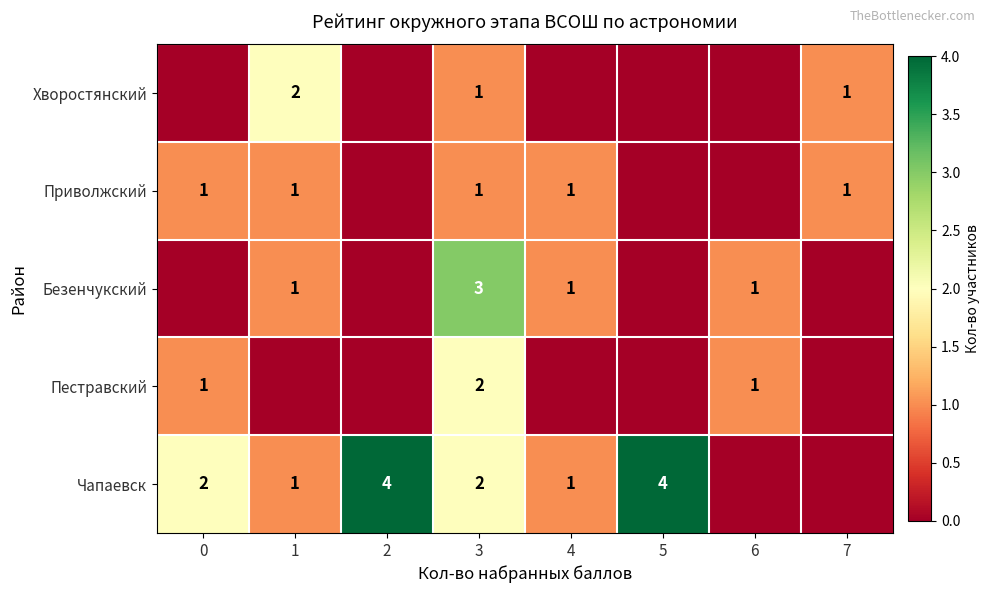

At how many categories does at least one series exceed 3?

2